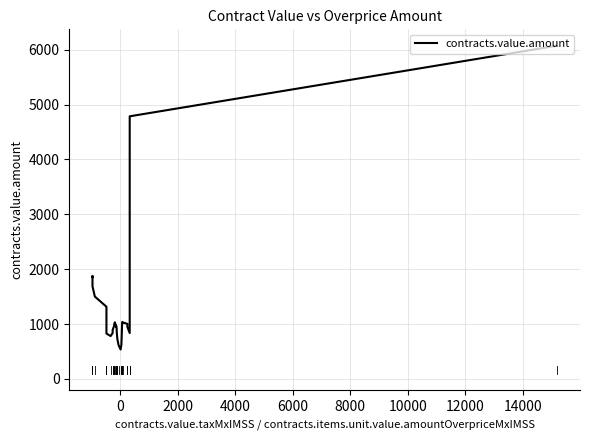

What is the average value?

1468.5